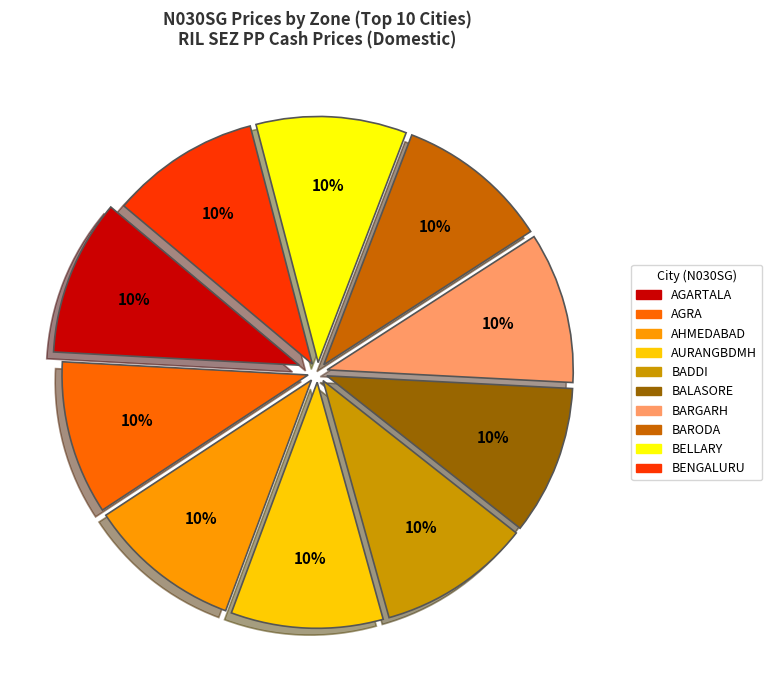

Does any single category account for the majority?

No